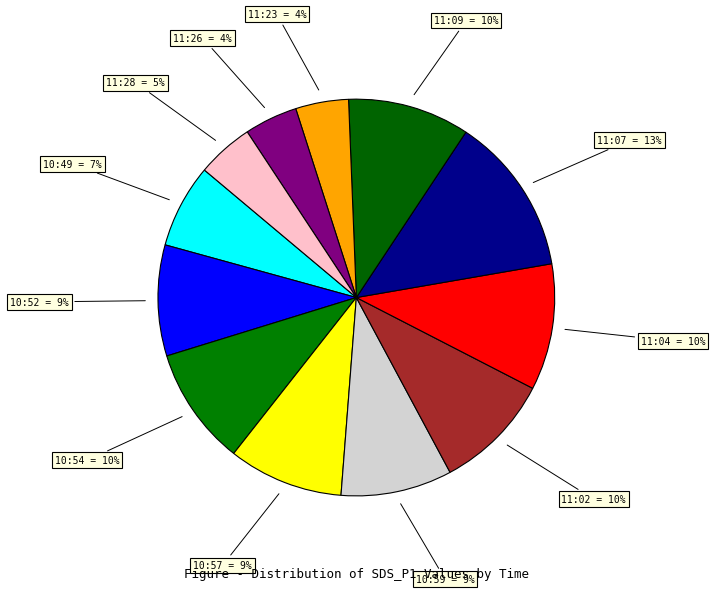

Is there a majority slice in this chart?

No